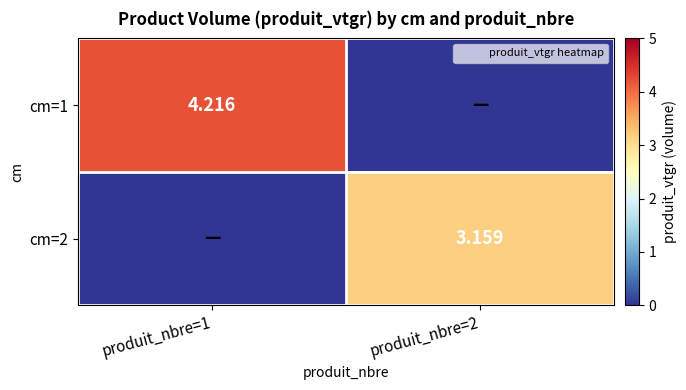

True or false: cm=1 has a value of 0.0 at produit_nbre=2.

True